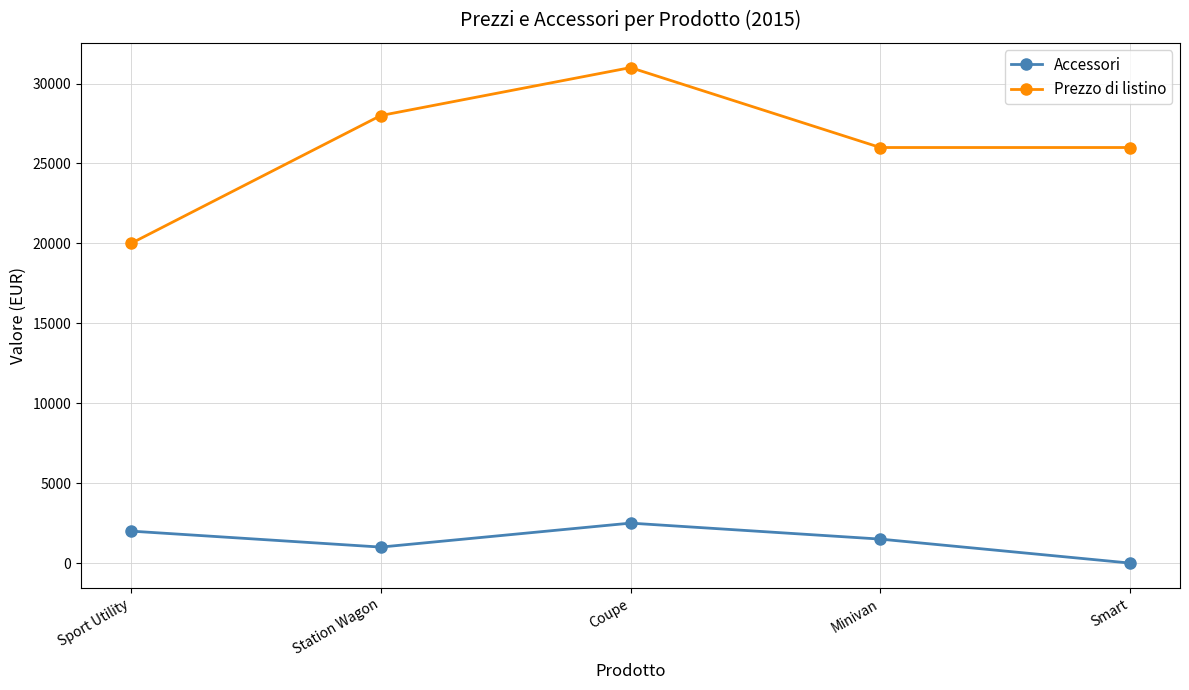

How many distinct data groups are displayed?

2